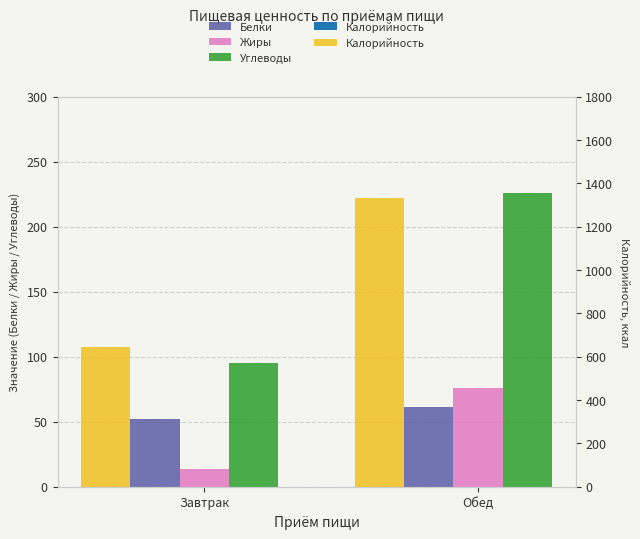

What is the value of the Углеводы bar at the 2nd from the left?

226